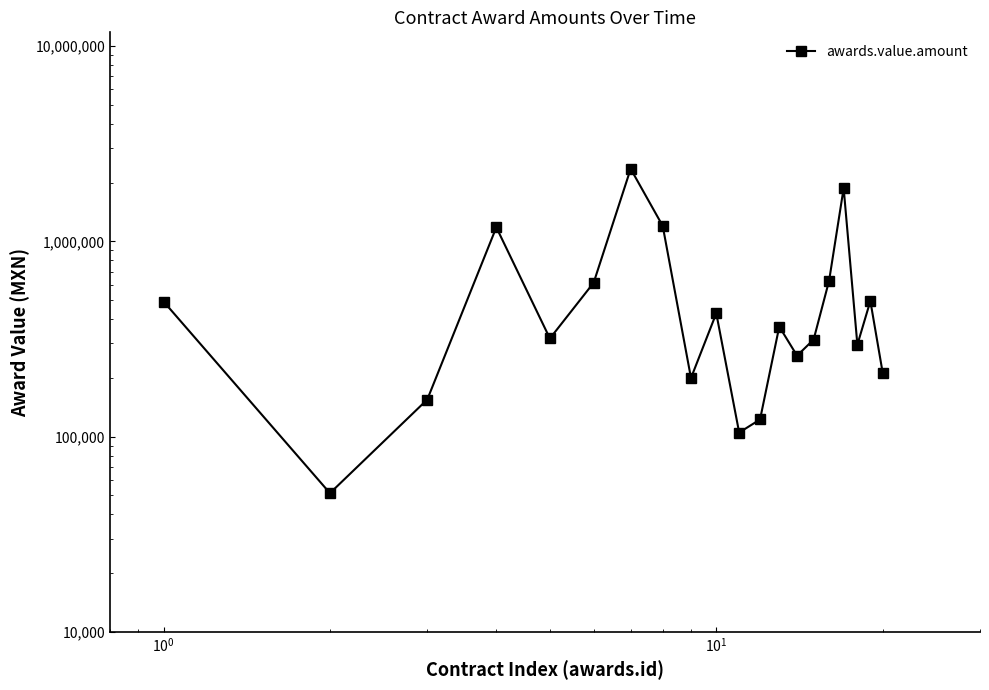

Is it true that the value at 12 is 499828.3?

False